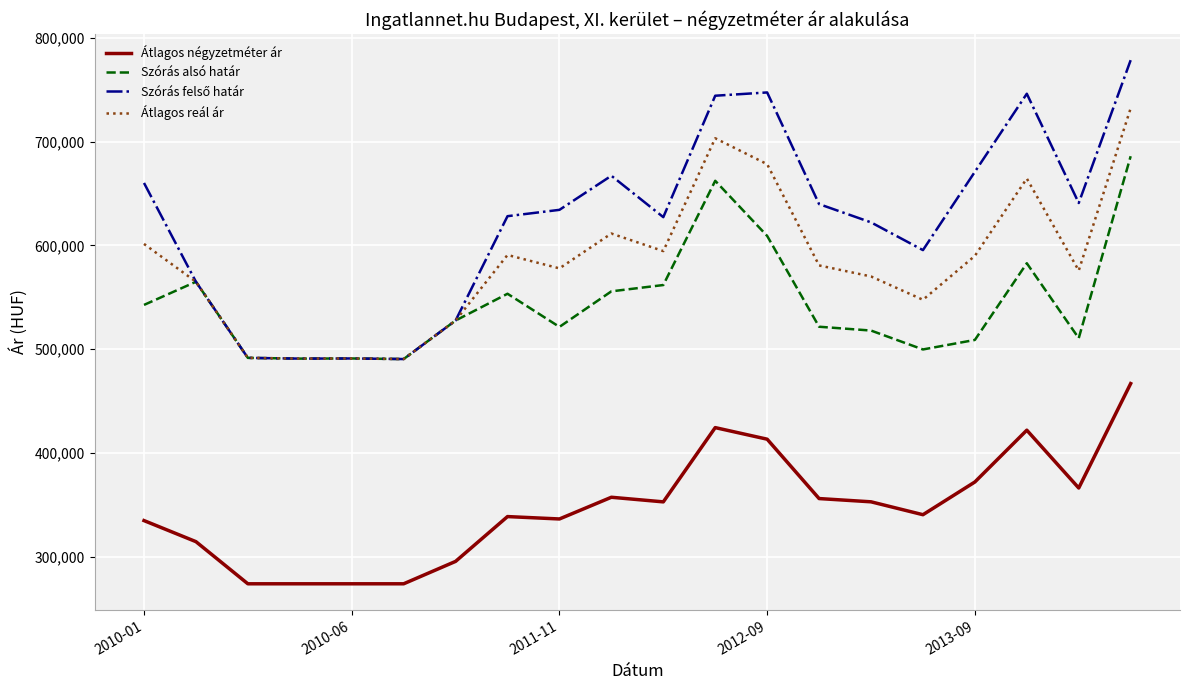

What is the maximum value for Átlagos reál ár?

732206